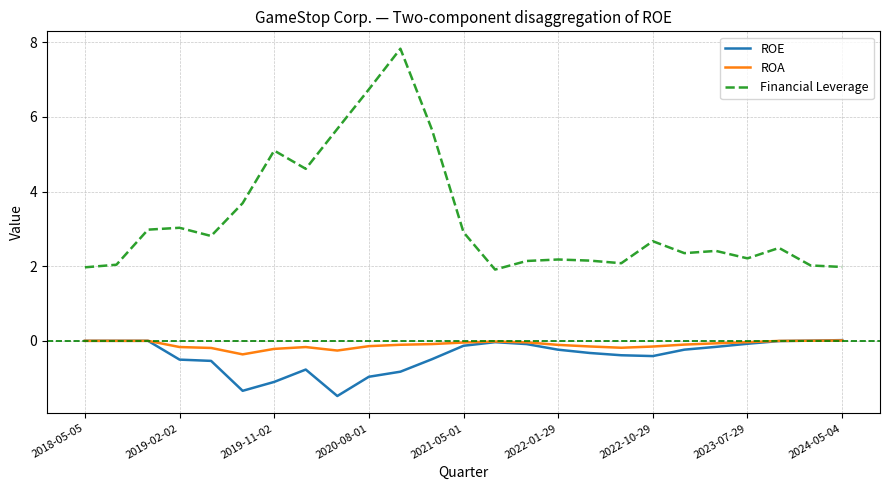

What is the minimum value for Financial Leverage?

1.9